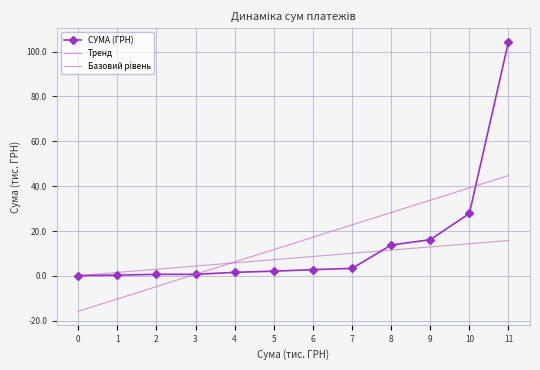

What is the smallest value displayed?

-15.8